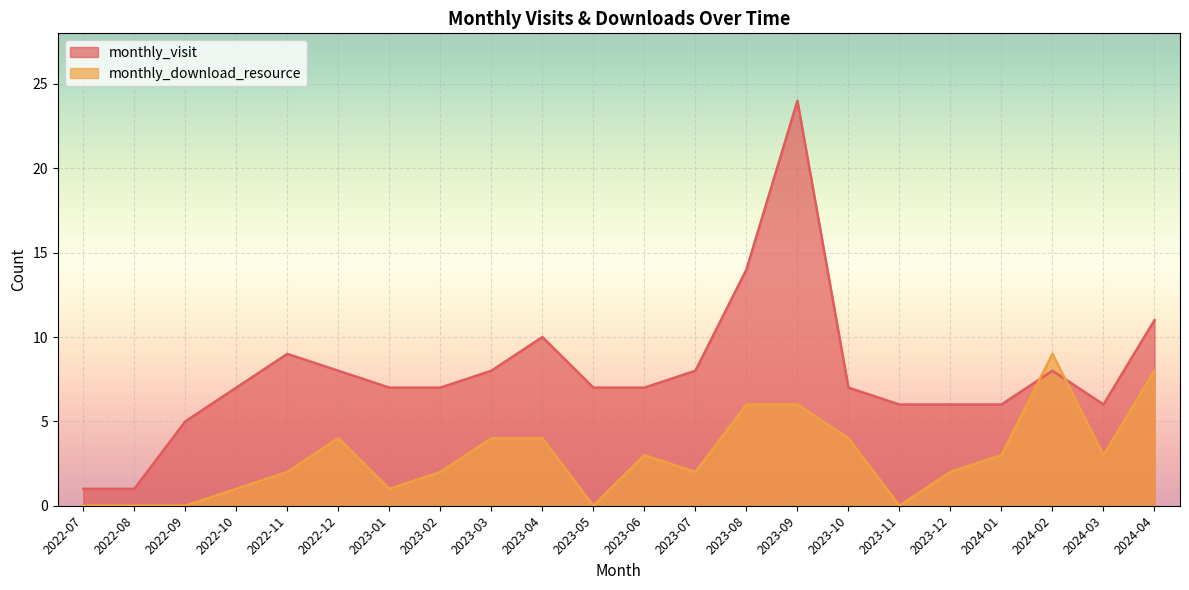

Reading right to left, transcribe all the data shown in this chart.

monthly_visit: 11	6	8	6	6	6	7	24	14	8	7	7	10	8	7	7	8	9	7	5	1	1
monthly_download_resource: 8	3	9	3	2	0	4	6	6	2	3	0	4	4	2	1	4	2	1	0	0	0